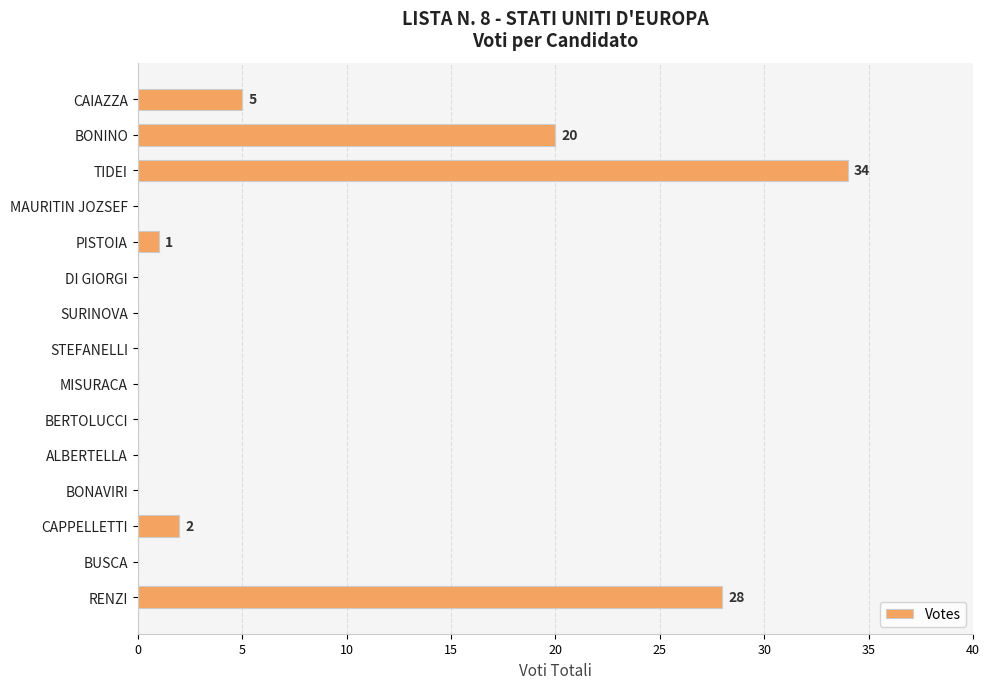

The value at STEFANELLI is 0. True or false?

True